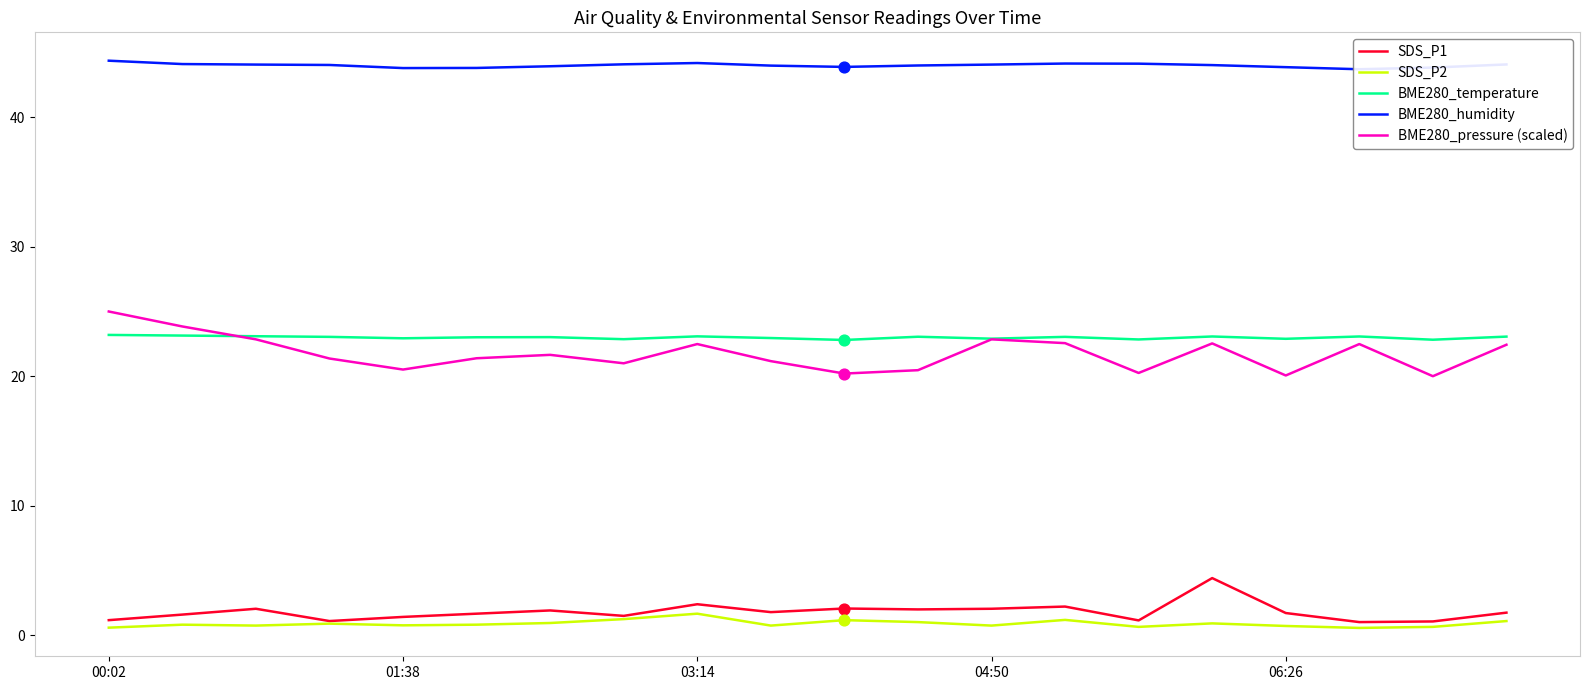

True or false: BME280_temperature and SDS_P1 cross at least once.

False